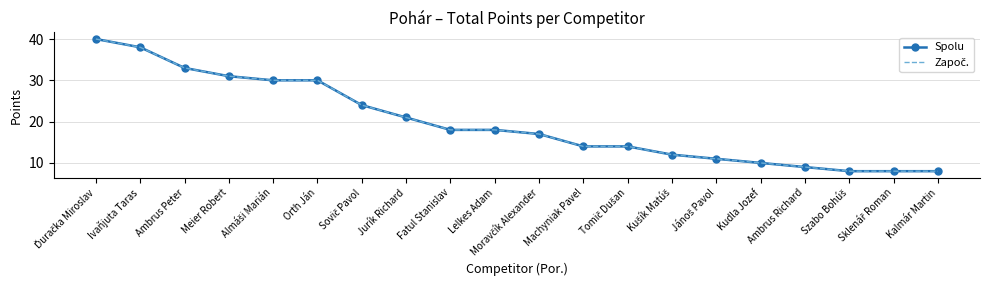

What is the label of the 17th point from the left?

Ambrus Richard